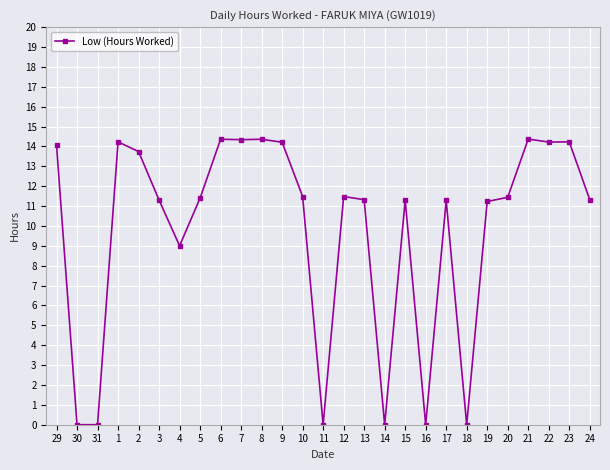

Where is the first local maximum?

1